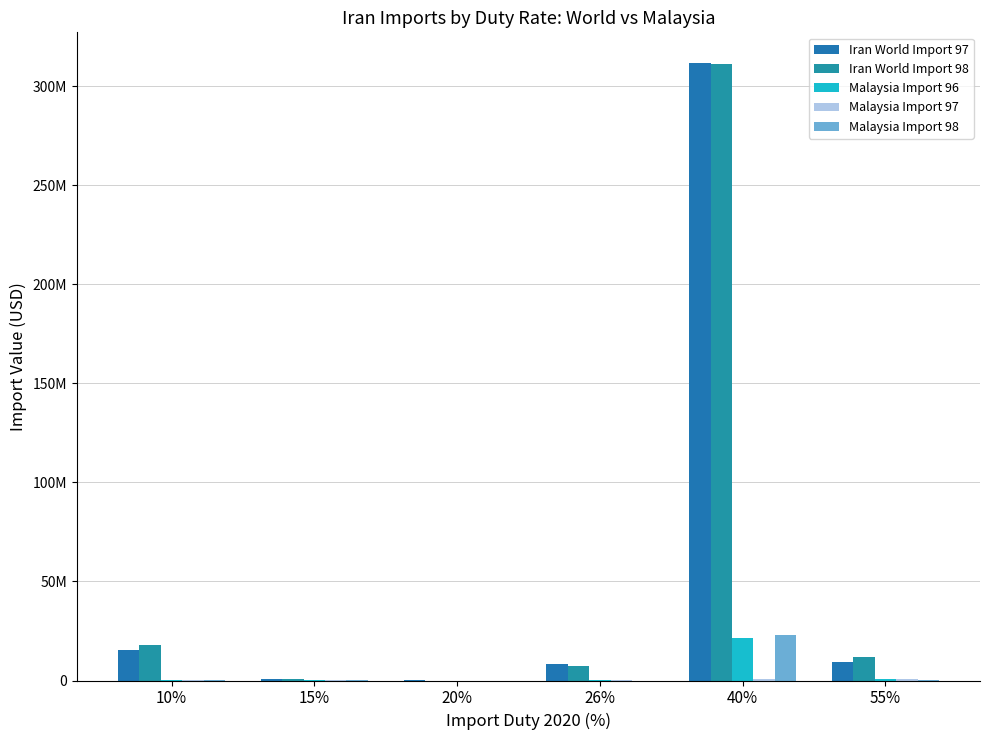

At which label is Malaysia Import 96 closest to 10612301?

55%